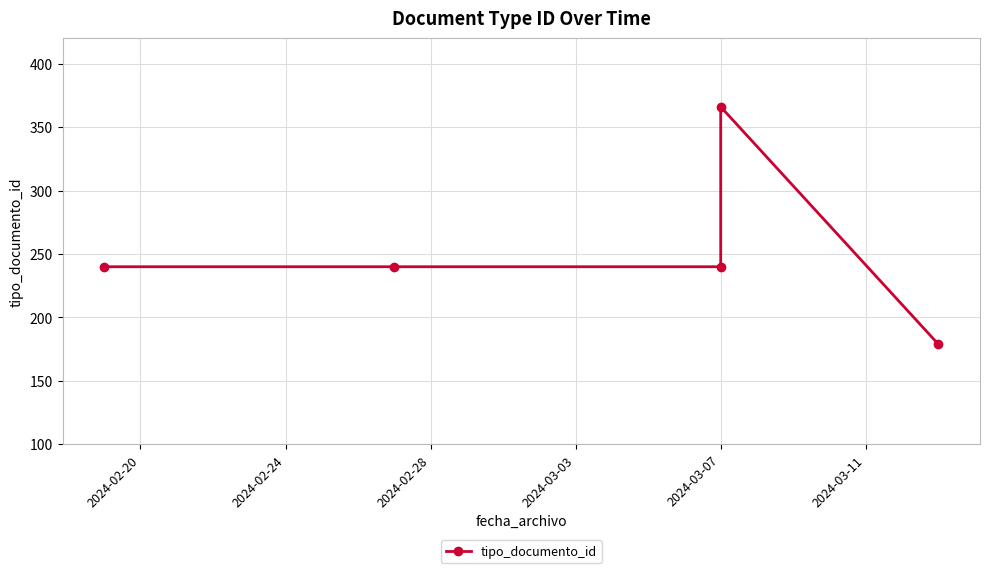

What is the difference between the maximum and minimum values?

187